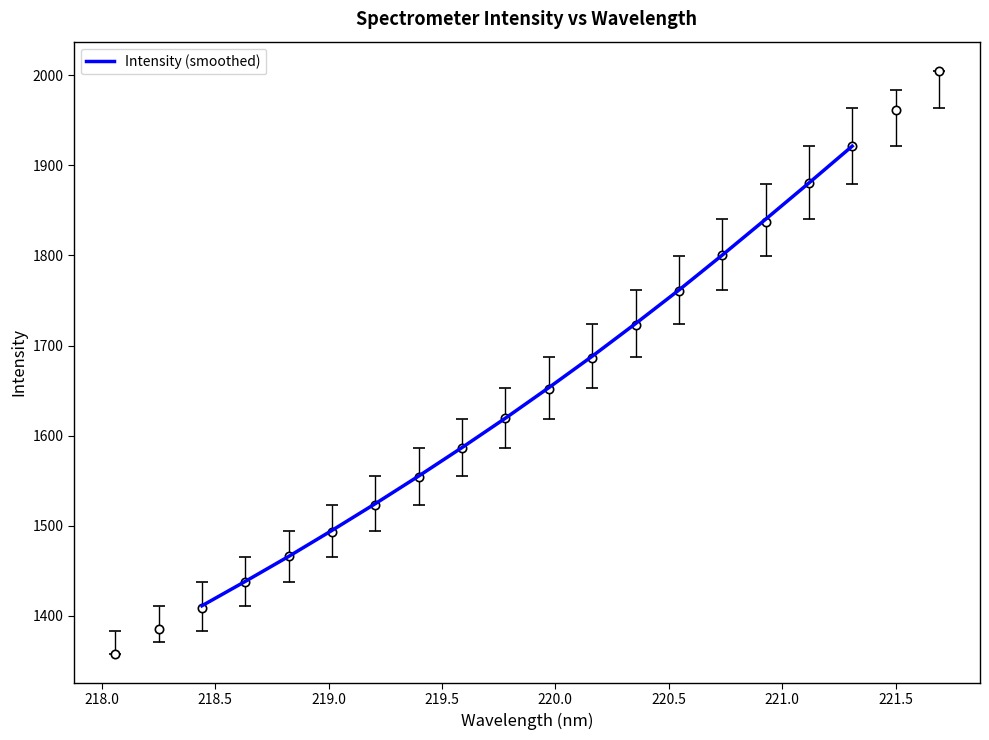

What is the label of the 3rd point from the left?

218.5